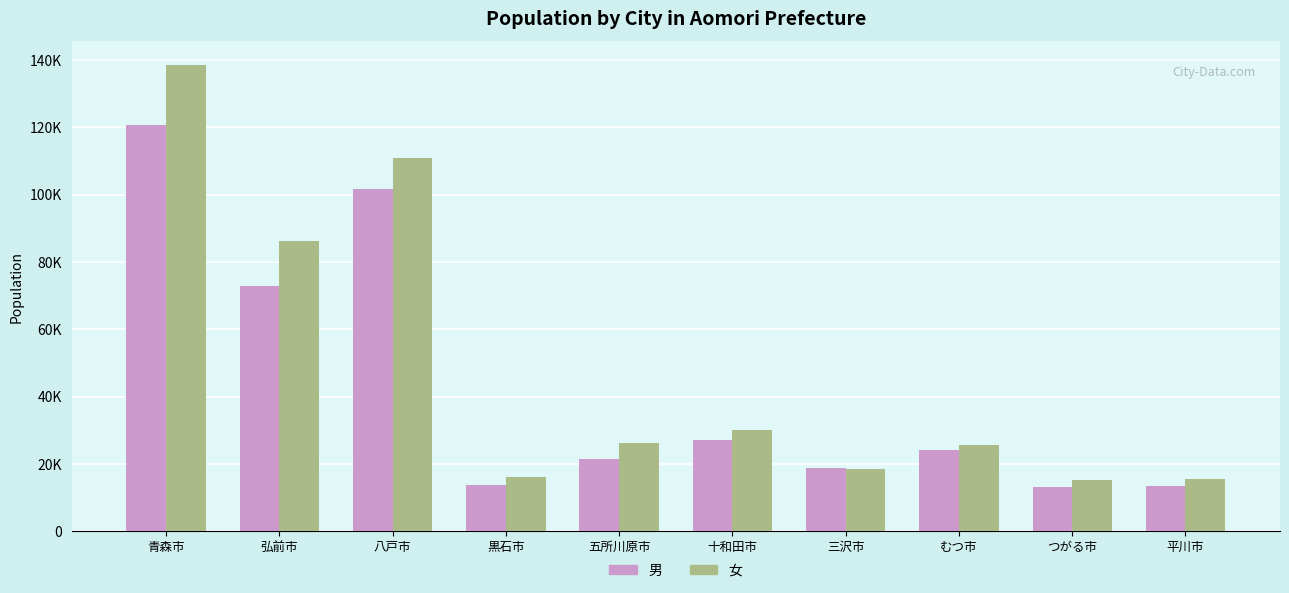

What are all the series names shown in the legend?

男, 女